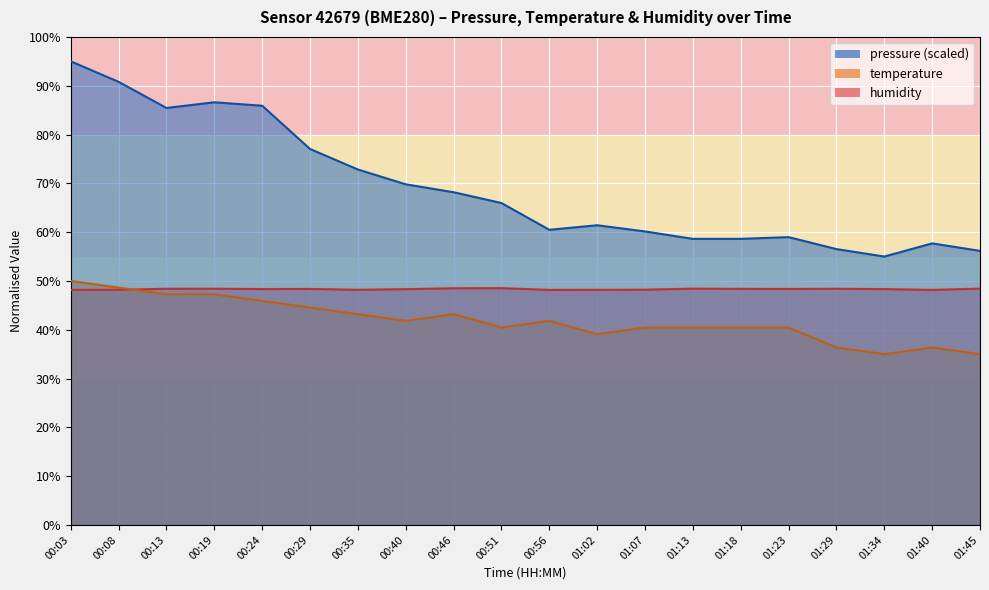

True or false: pressure and temperature cross at least once.

False